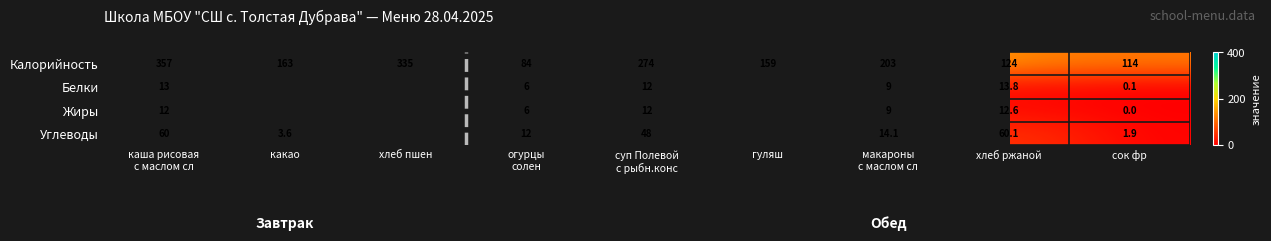

What is the difference between the maximum and minimum values in the Углеводы series?

58.2